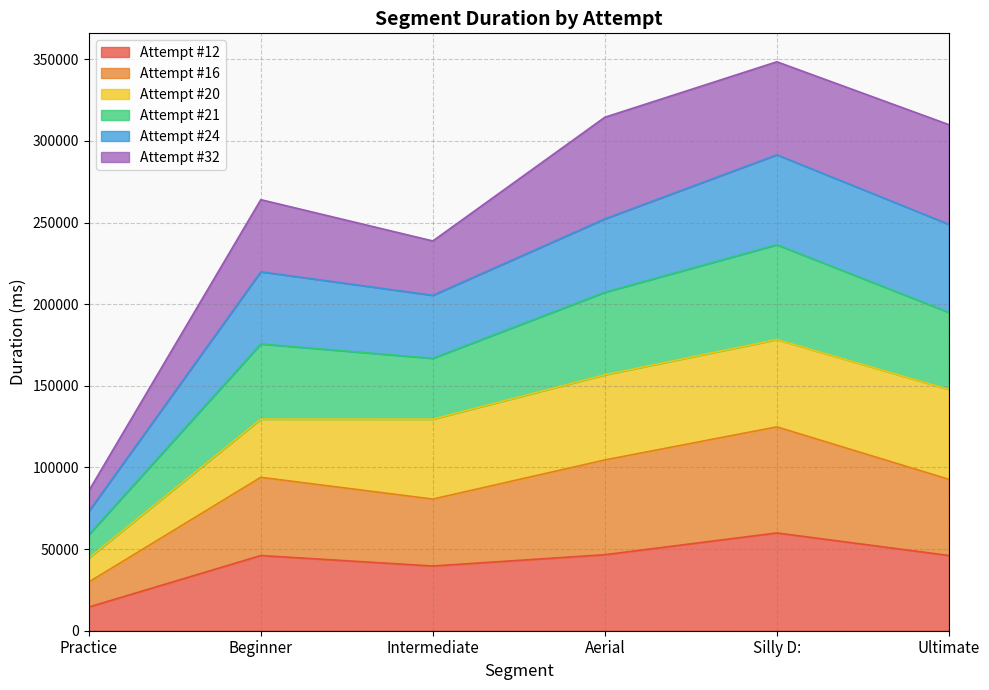

How many lines are shown in the chart?

6